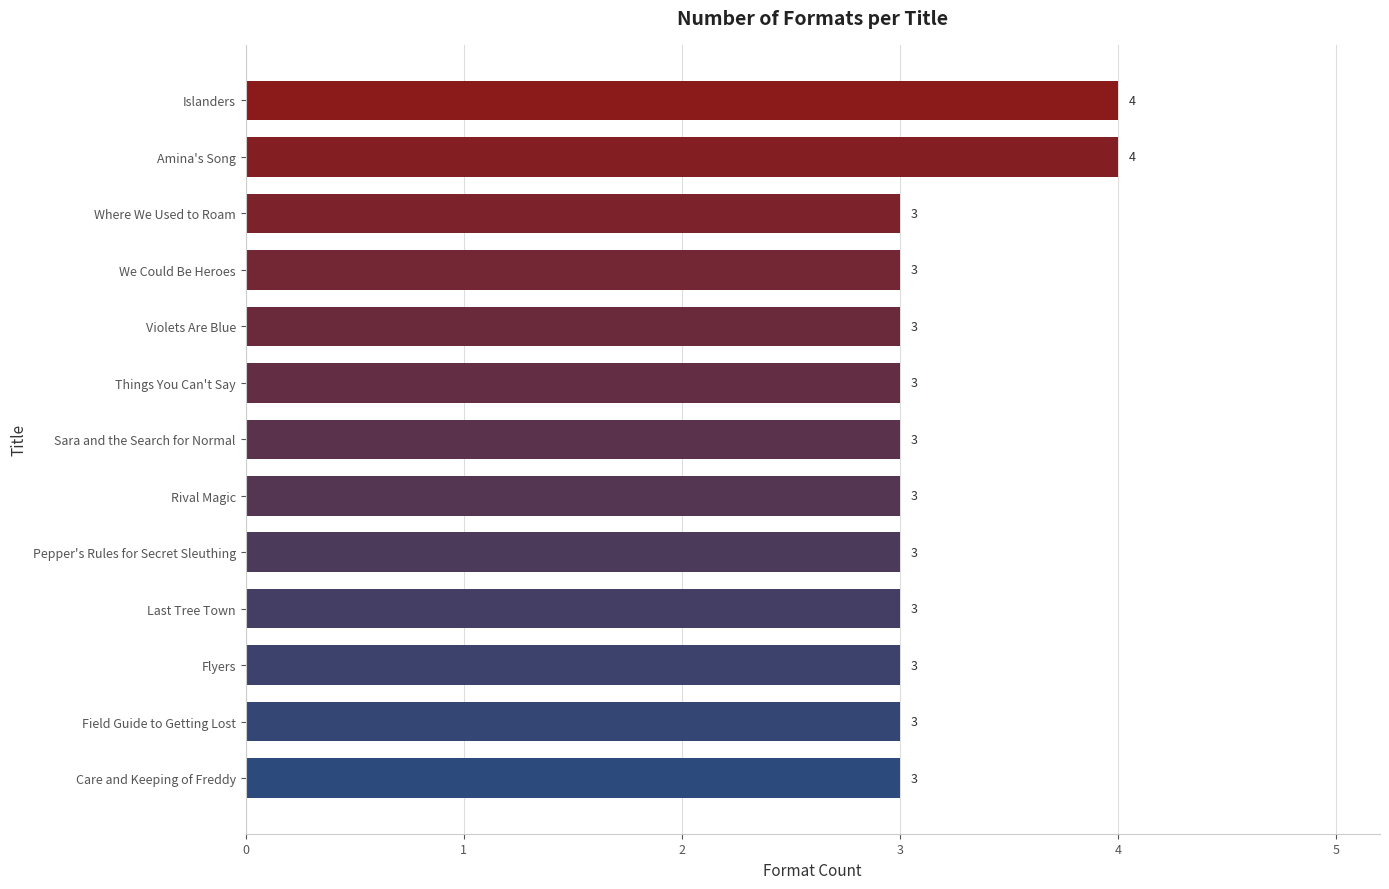

What is the difference between the second highest and second lowest values?

1